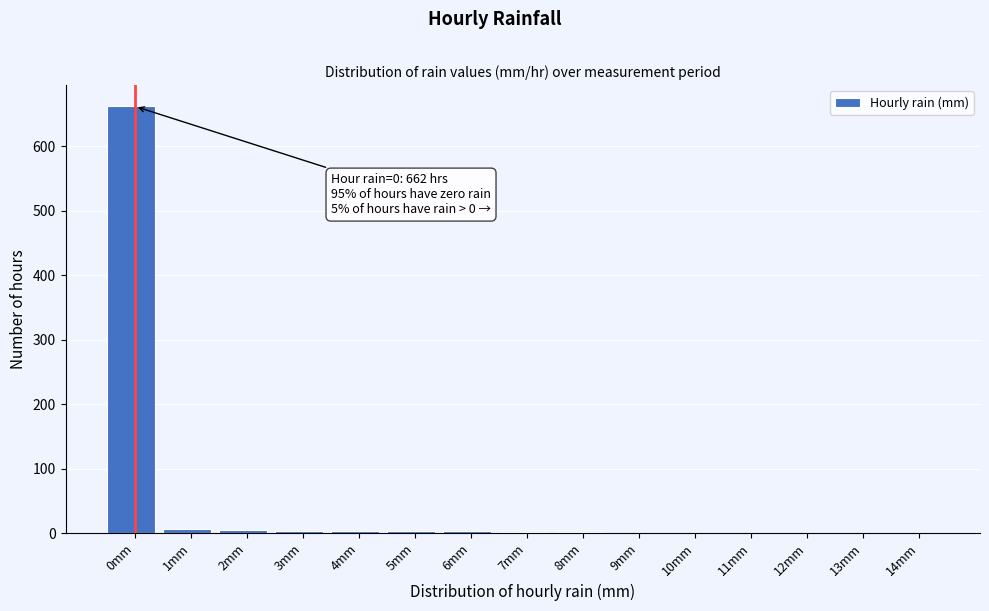

What is the greatest value displayed?

662